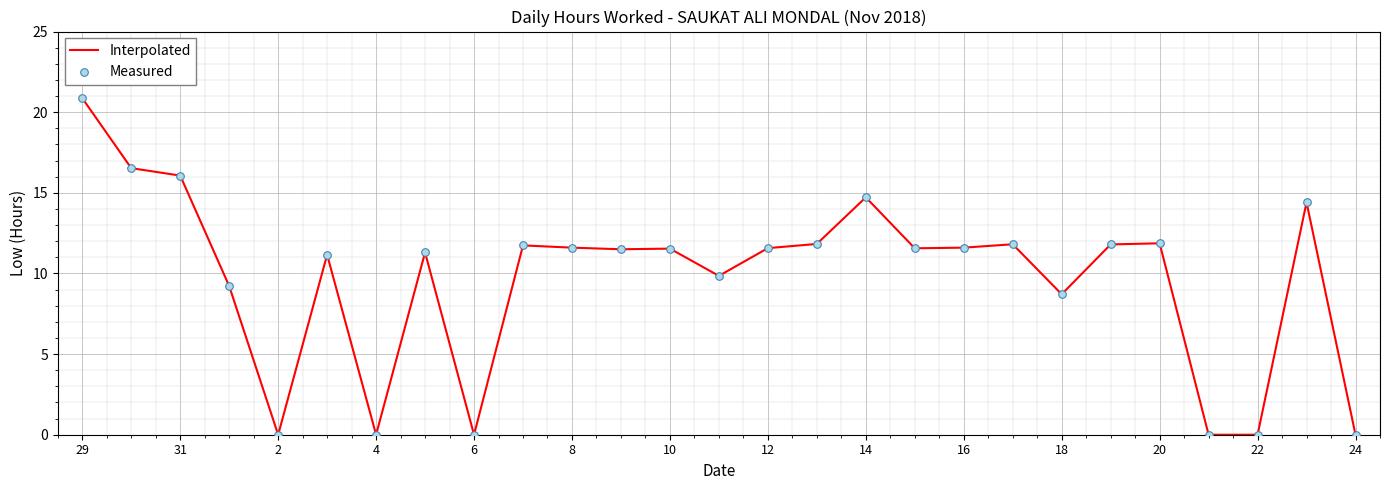

What is the difference between the maximum and minimum values?

20.9